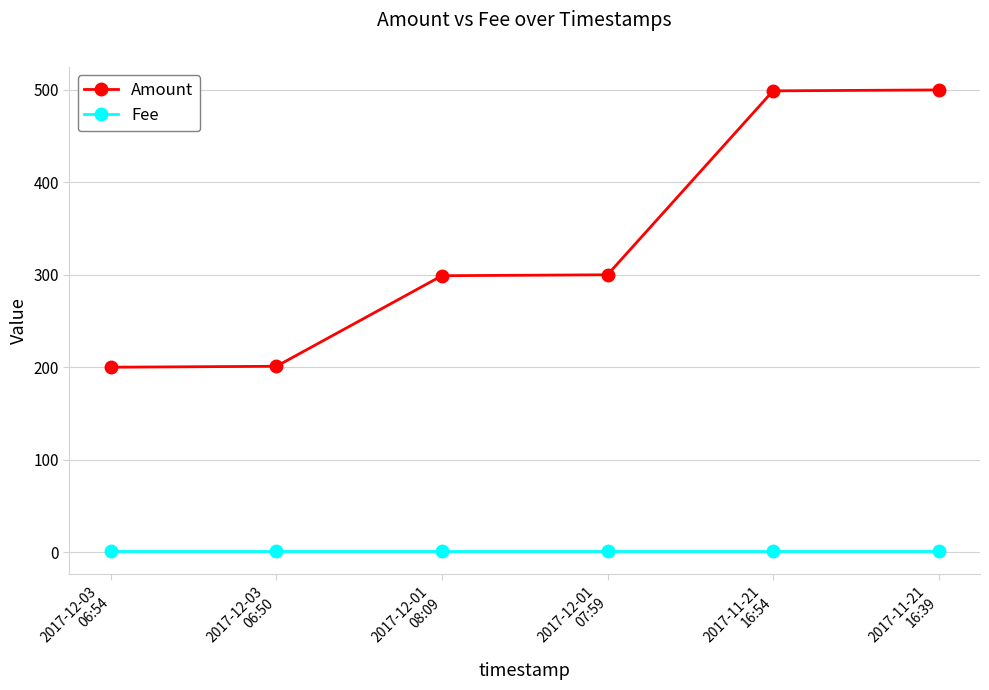

What is the minimum value for Fee?

1